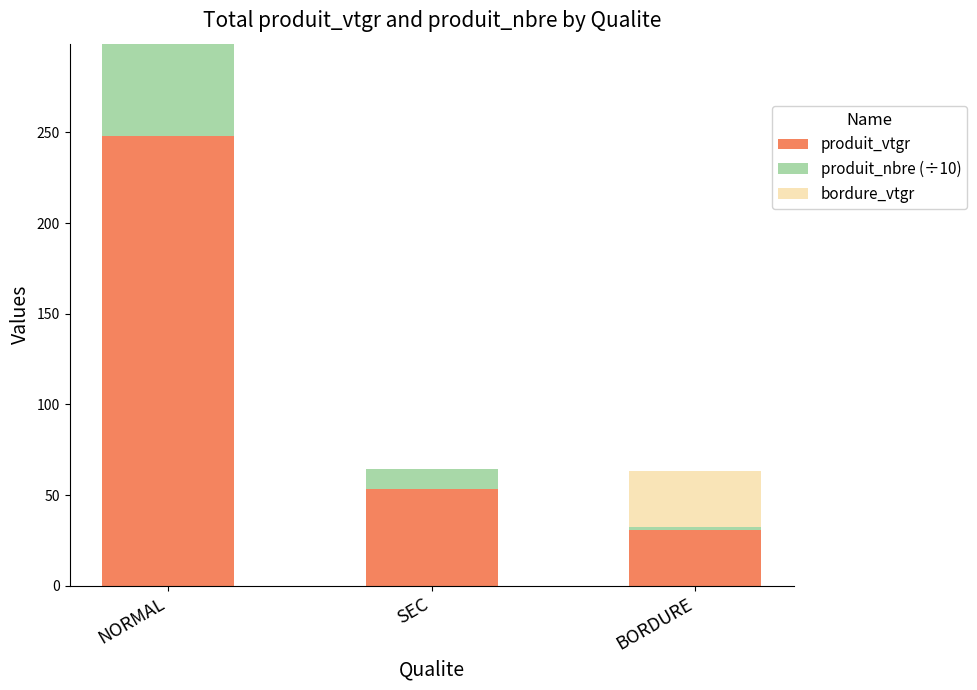

At which category is the sum across all series the highest?

NORMAL